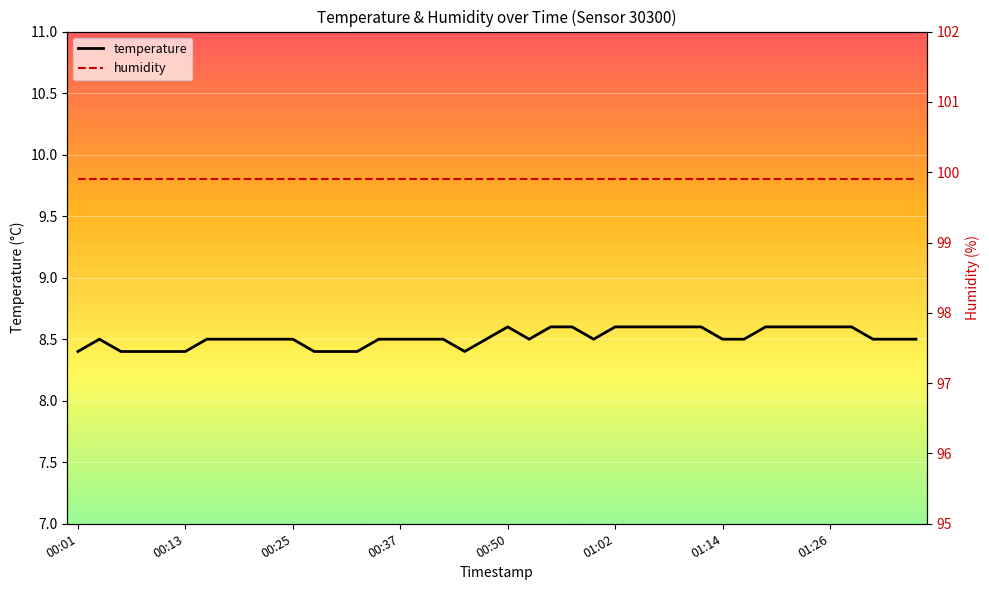

Does the chart display data point markers on the line(s)?

No